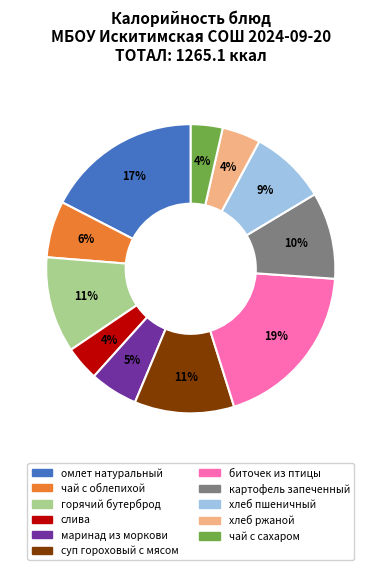

How many segments does this pie chart have?

11